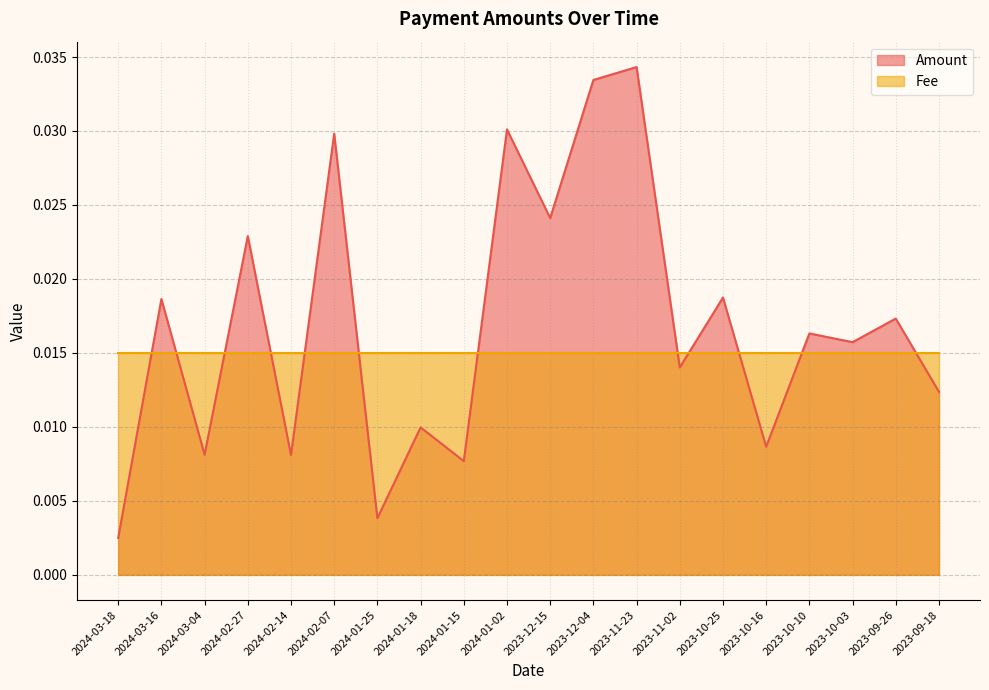

What position from the right is 2023-11-02?

7